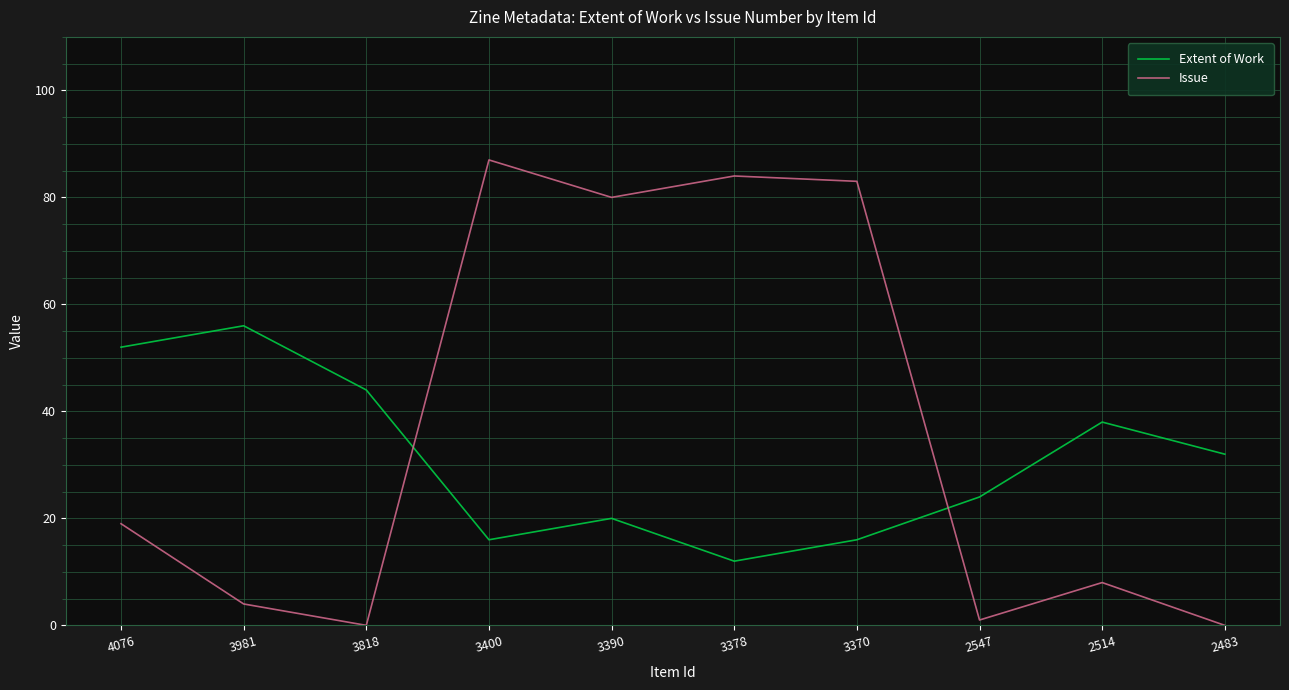

True or false: Issue has a value of 19 at 3390.

False